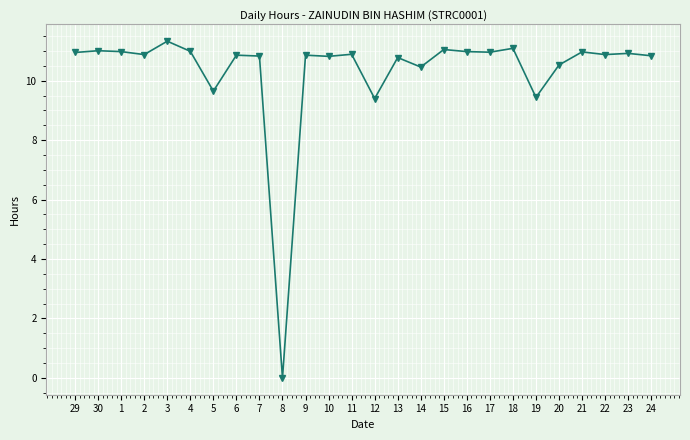

Where does the data first go above 10?

29